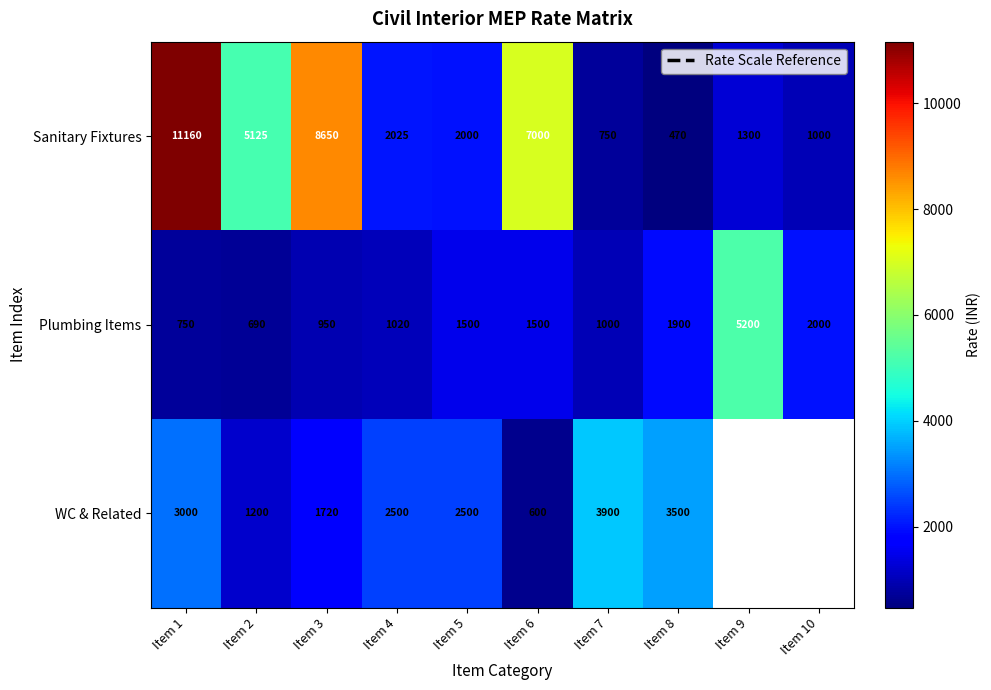

The WC & Related series shows 1720 at Item 3. True or false?

True